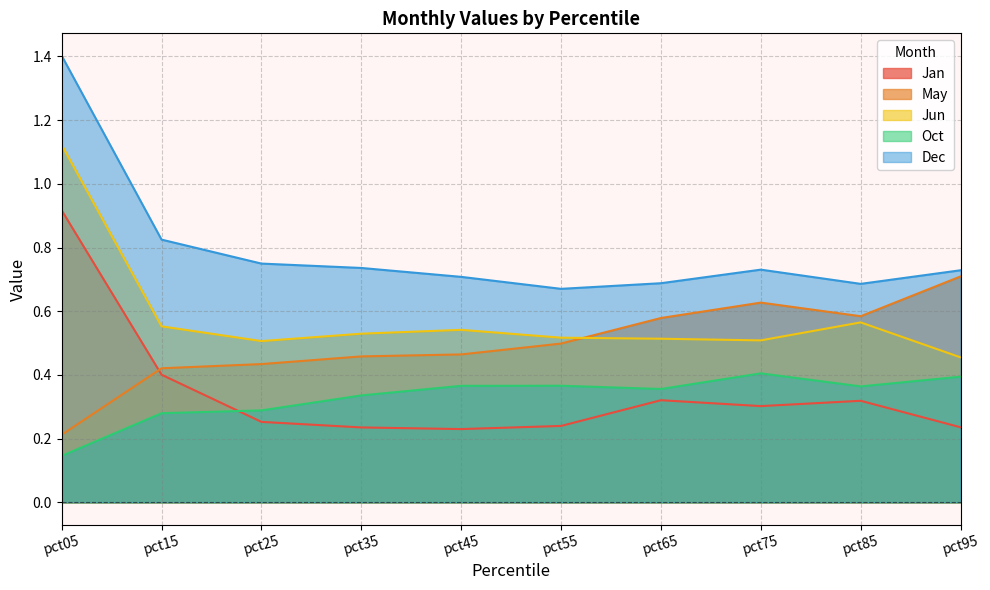

What are all the series names shown in the legend?

Jan, May, Jun, Oct, Dec